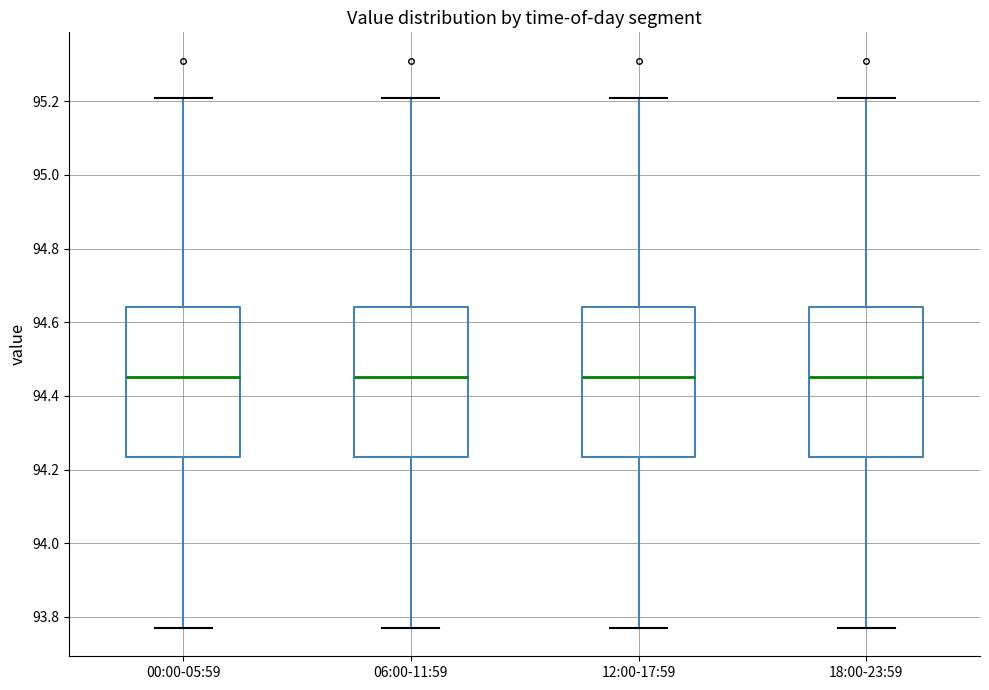

Reading left to right, read every box against the y-axis: the position of its median line, the range the box covers, and the ends of its whiskers. The values are not printed on the chart, so give them approximately, as read against the axis.

00:00-05:59: median 94.46, box 94.24 to 94.64, whiskers 93.78 to 95.22
06:00-11:59: median 94.46, box 94.24 to 94.64, whiskers 93.78 to 95.22
12:00-17:59: median 94.46, box 94.24 to 94.64, whiskers 93.78 to 95.22
18:00-23:59: median 94.46, box 94.24 to 94.64, whiskers 93.78 to 95.22